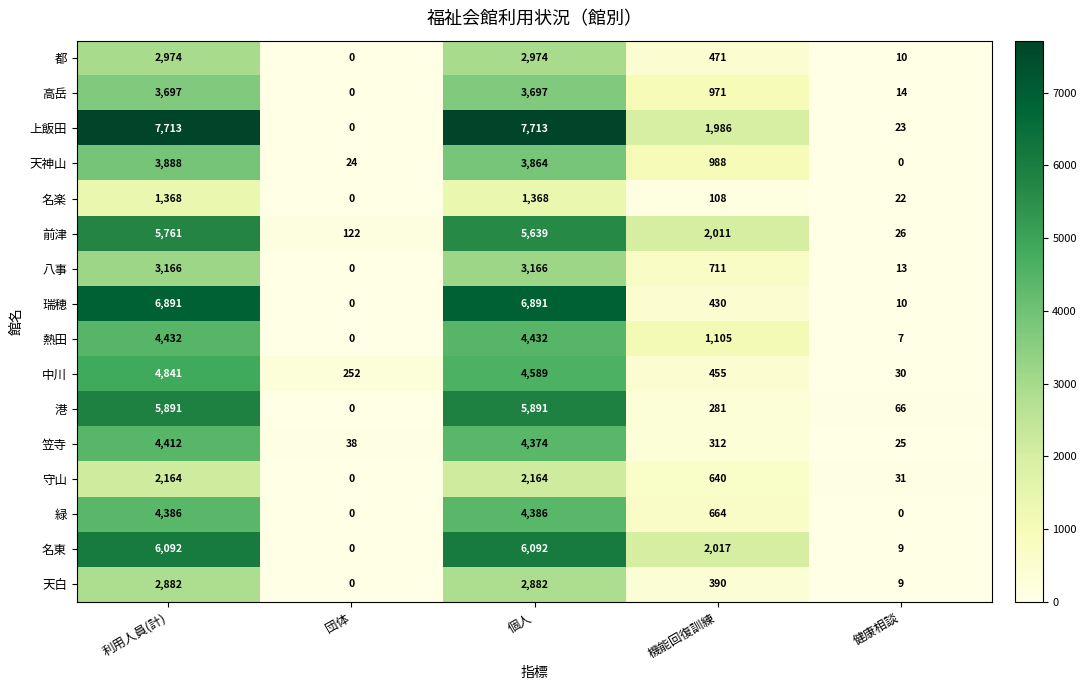

What is the spread (max minus min) of values at 機能回復訓練?

1909